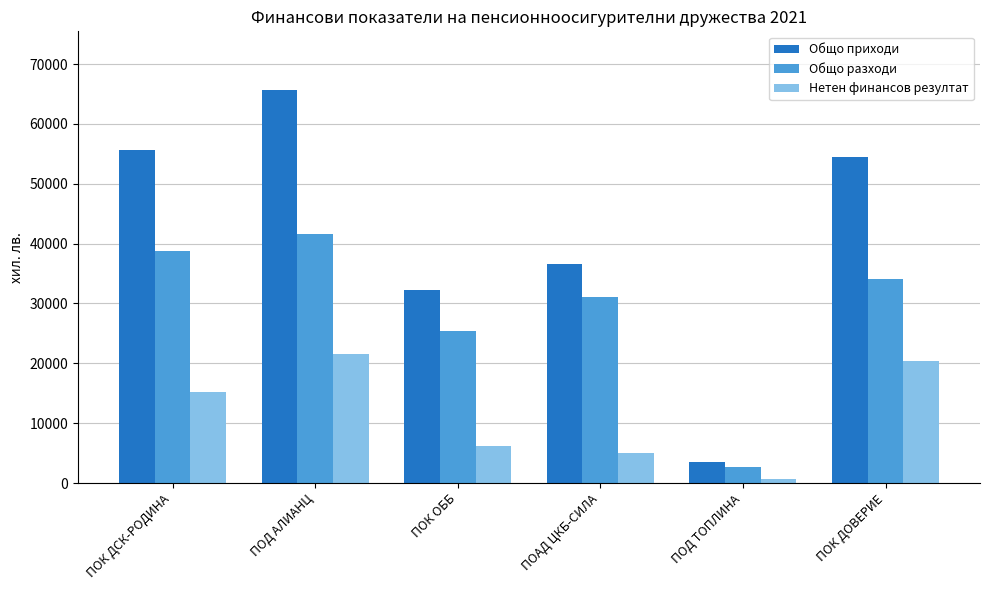

What is the difference between the Общо разходи values at ПОД АЛИАНЦ and ПОД ТОПЛИНА?

38845